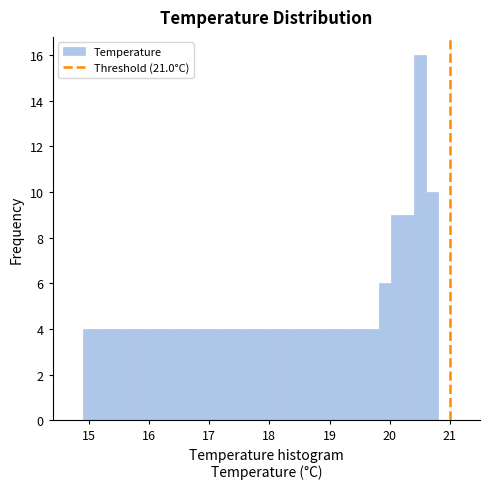

Read against the x-axis, roughly where is the centre of the tallest bar?

20.5